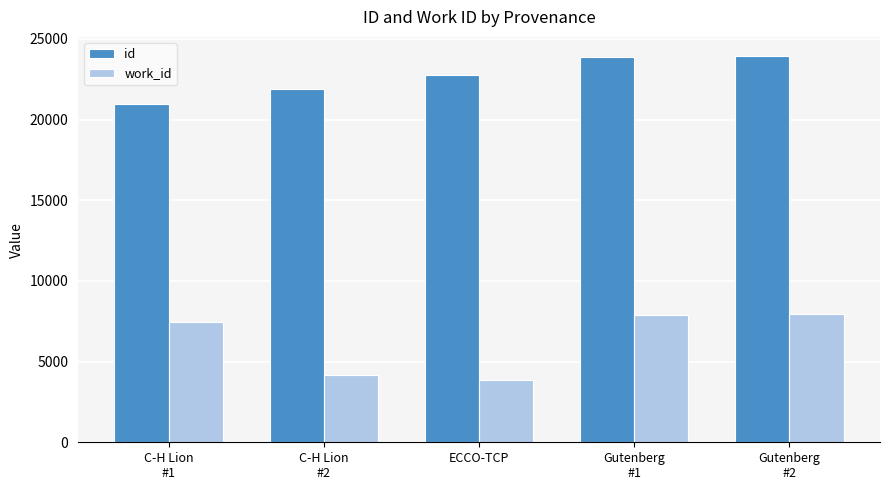

Which series has the largest total across all categories?

id